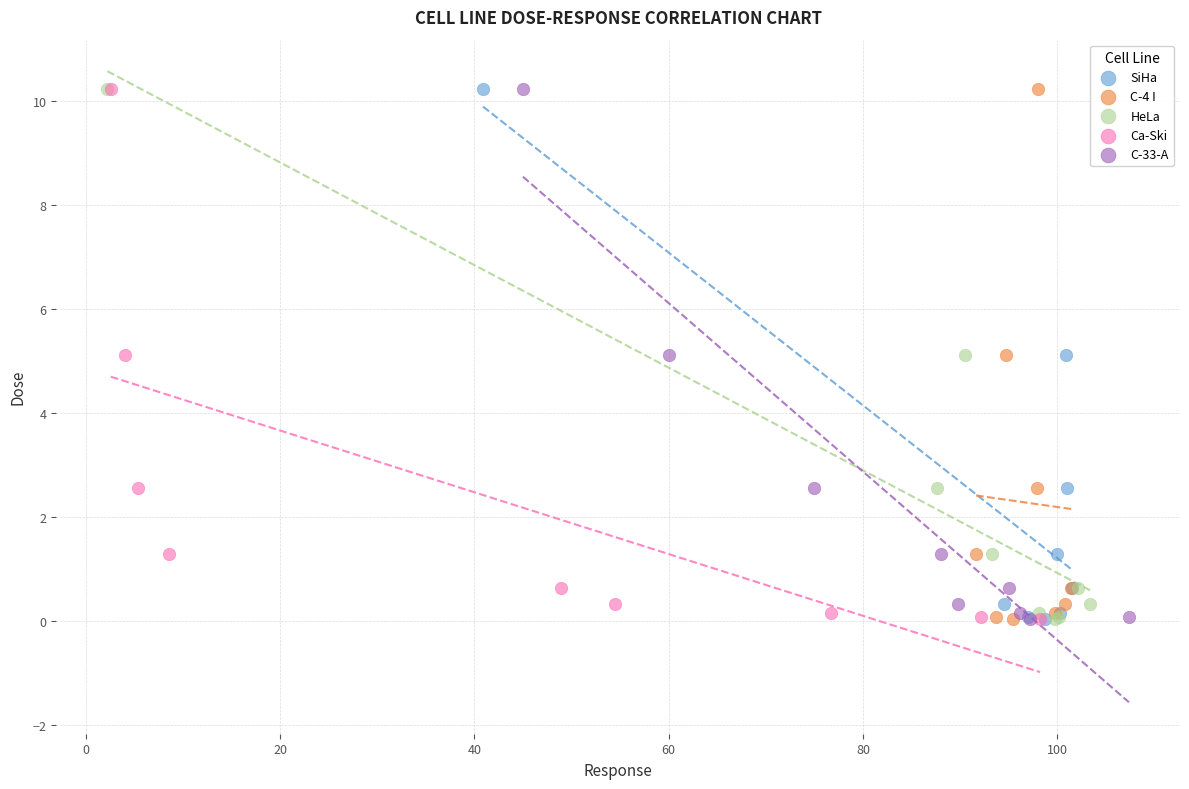

What are all the series names shown in the legend?

SiHa, C-4 I, HeLa, Ca-Ski, C-33-A